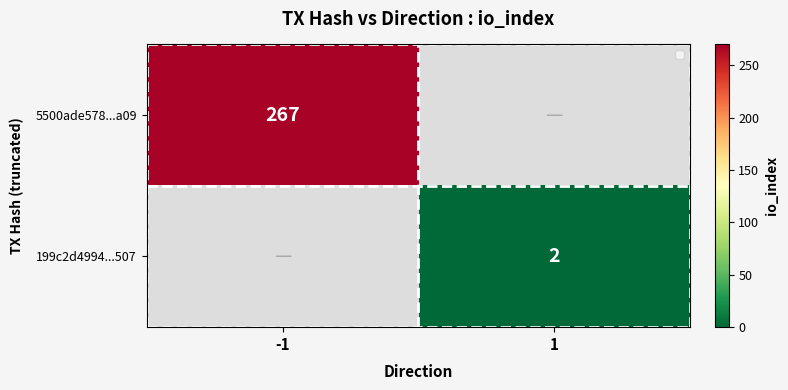

Is it true that 5500ade578...a09 equals 398 at -1?

False